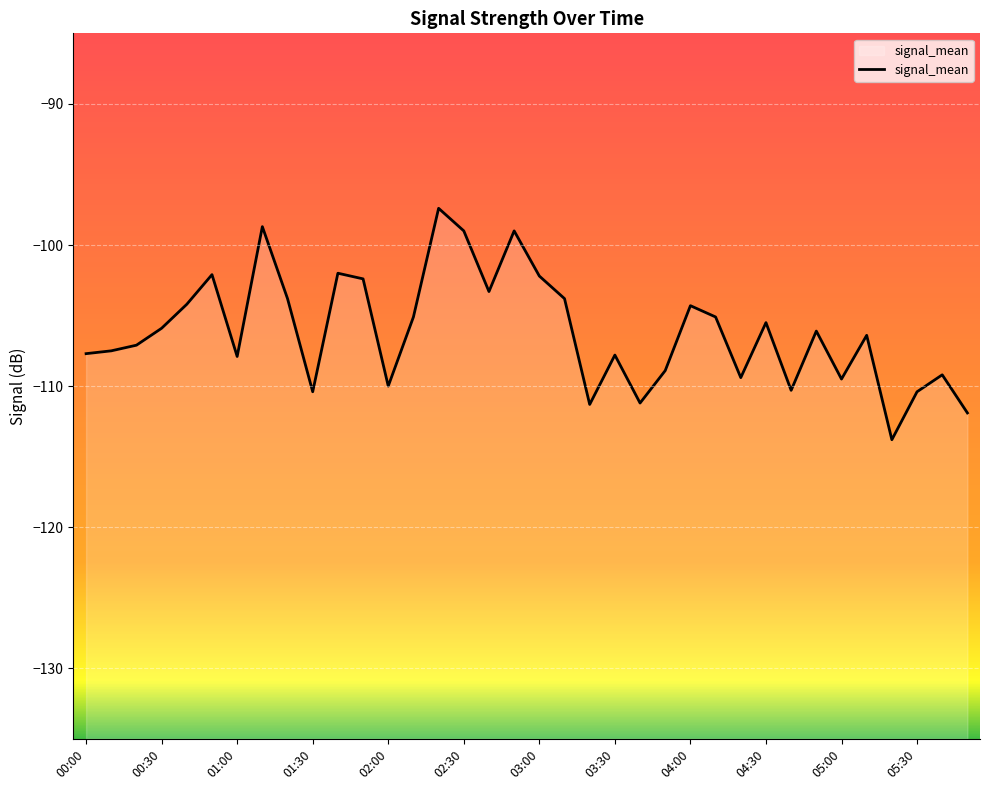

How many values are below -106?

19